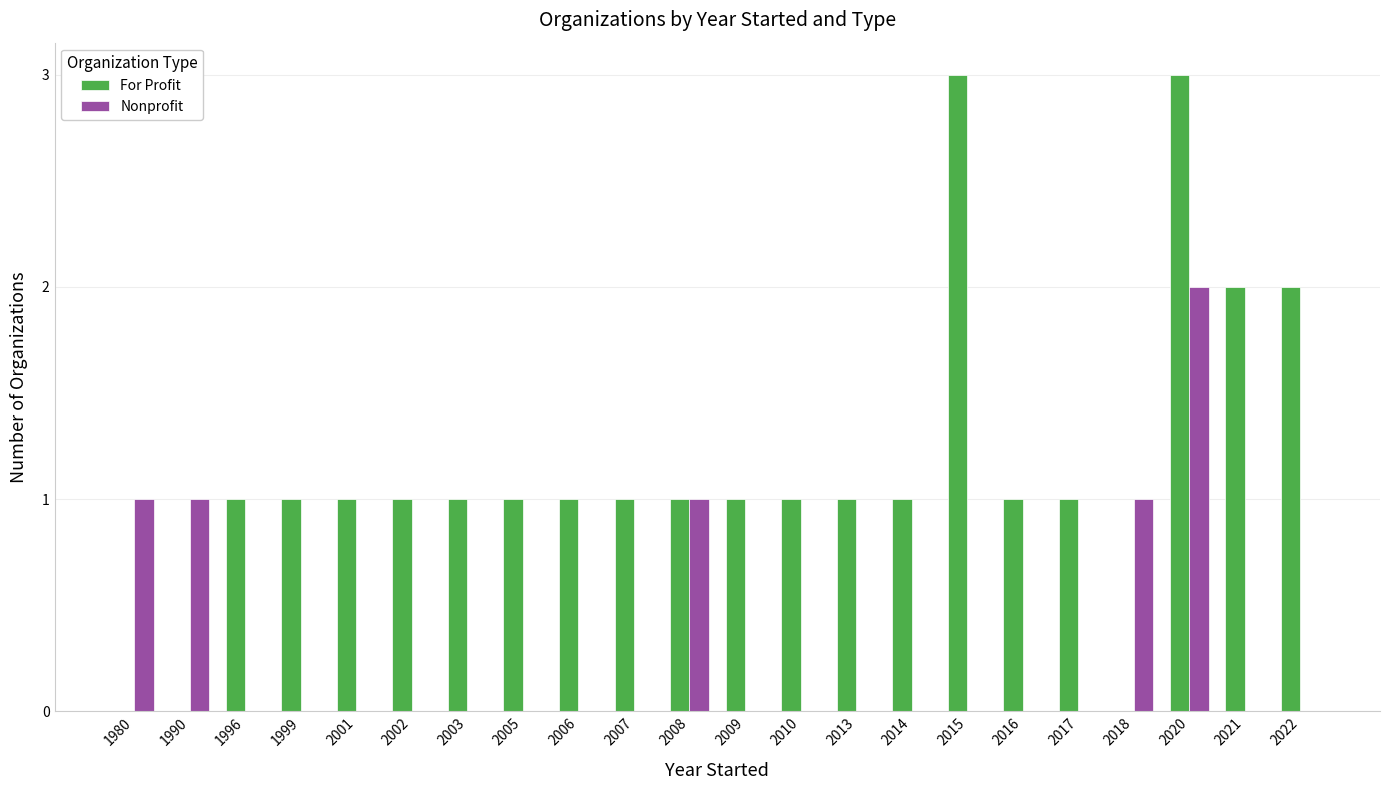

At which category is the sum across all series the highest?

2020